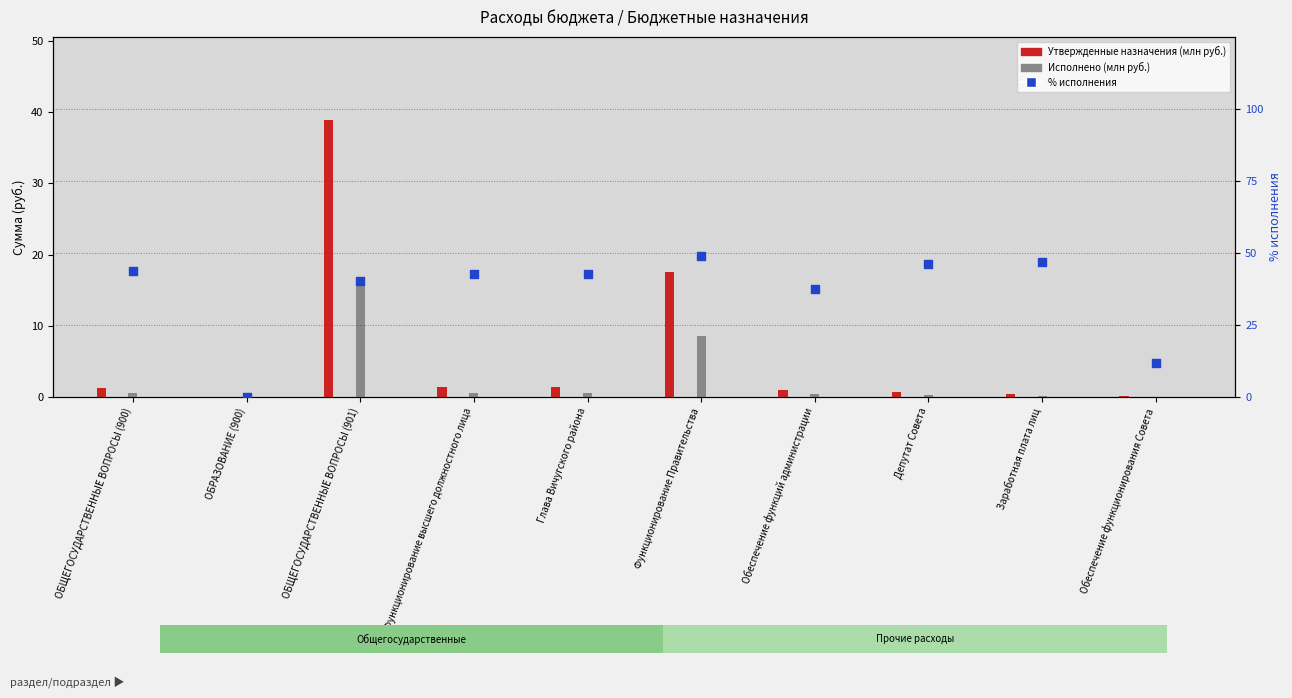

What are all the series names shown in the legend?

Утвержденные назначения (млн руб.), Исполнено (млн руб.), % исполнения